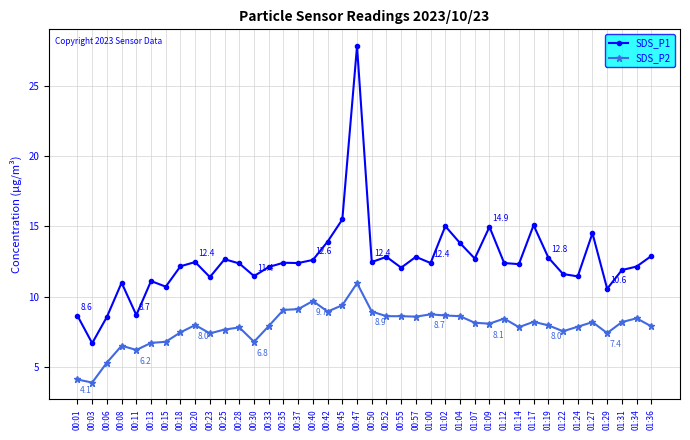

How many data points does each series have?

40